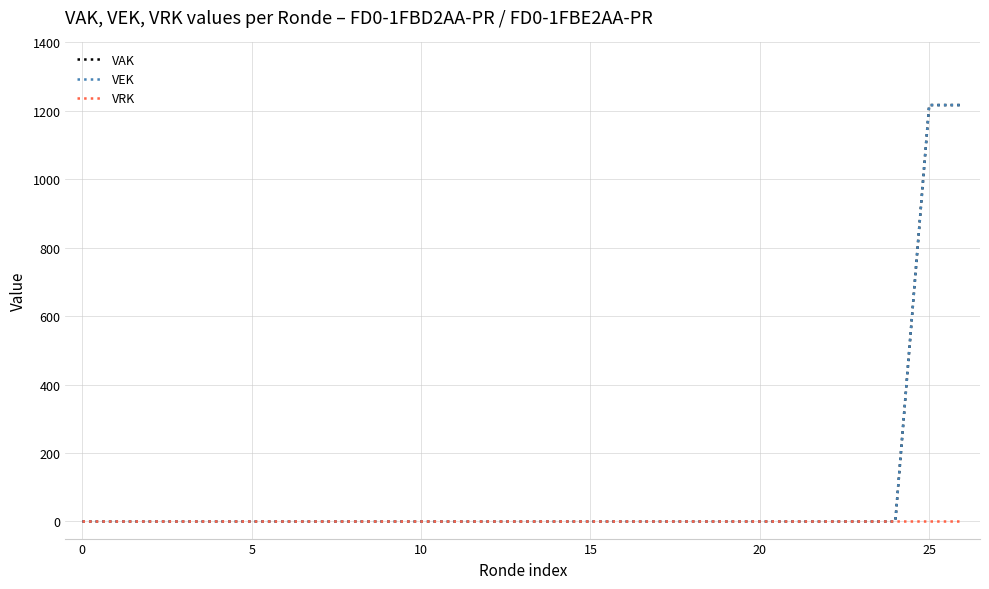

Does the chart have visible grid lines?

Yes